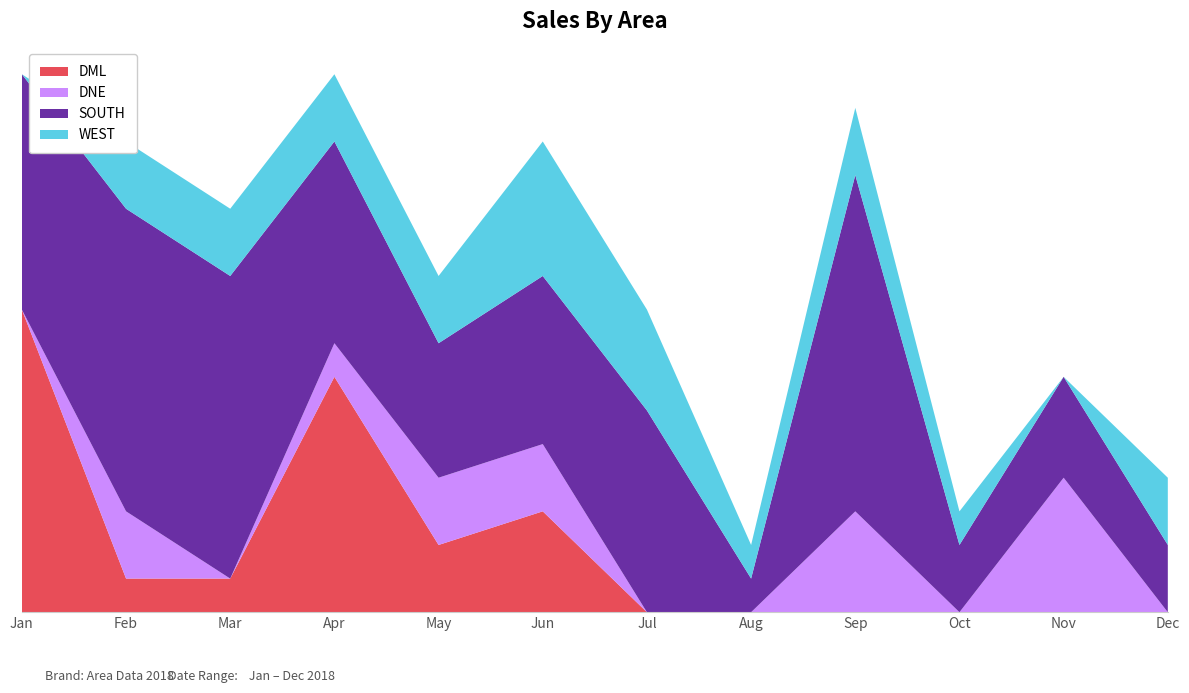

Reading right to left, what are all the values shown in this chart?

DML: Dec=0	Nov=0	Oct=0	Sep=0	Aug=0	Jul=0	Jun=3	May=2	Apr=7	Mar=1	Feb=1	Jan=9
DNE: Dec=0	Nov=4	Oct=0	Sep=3	Aug=0	Jul=0	Jun=2	May=2	Apr=1	Mar=0	Feb=2	Jan=0
SOUTH: Dec=2	Nov=3	Oct=2	Sep=10	Aug=1	Jul=6	Jun=5	May=4	Apr=6	Mar=9	Feb=9	Jan=7
WEST: Dec=2	Nov=0	Oct=1	Sep=2	Aug=1	Jul=3	Jun=4	May=2	Apr=2	Mar=2	Feb=2	Jan=0